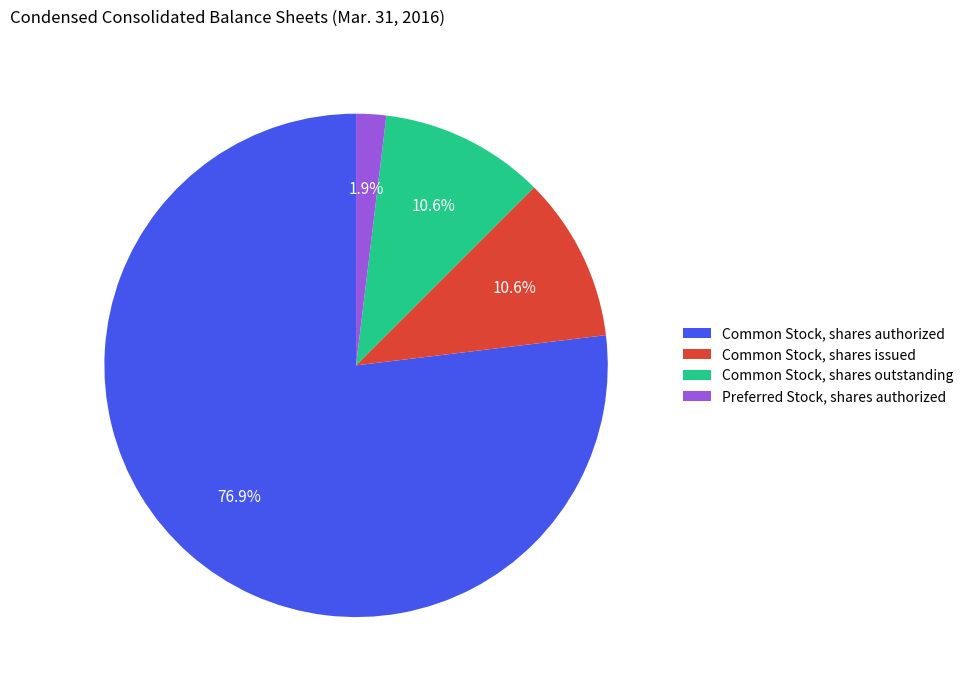

How many slices are in this pie chart?

4